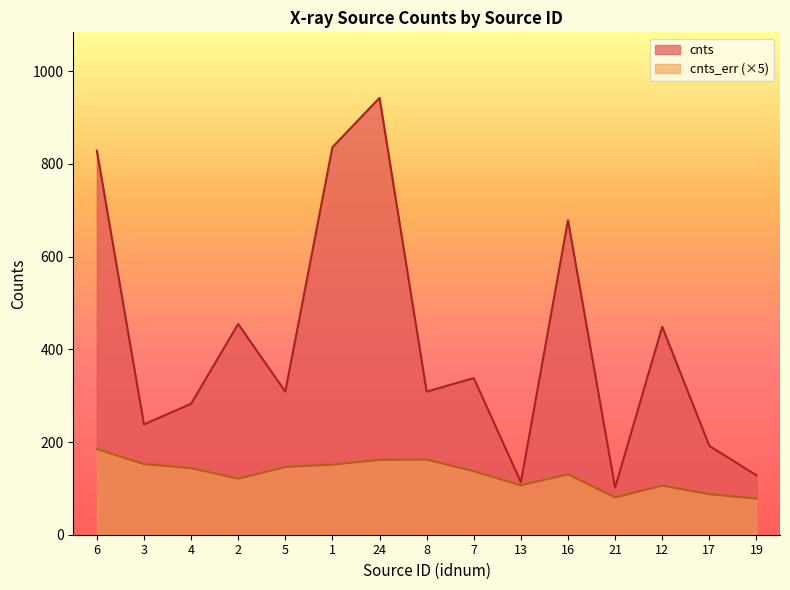

In cnts, how many points are higher than both neighbors (excluding endpoints)?

5